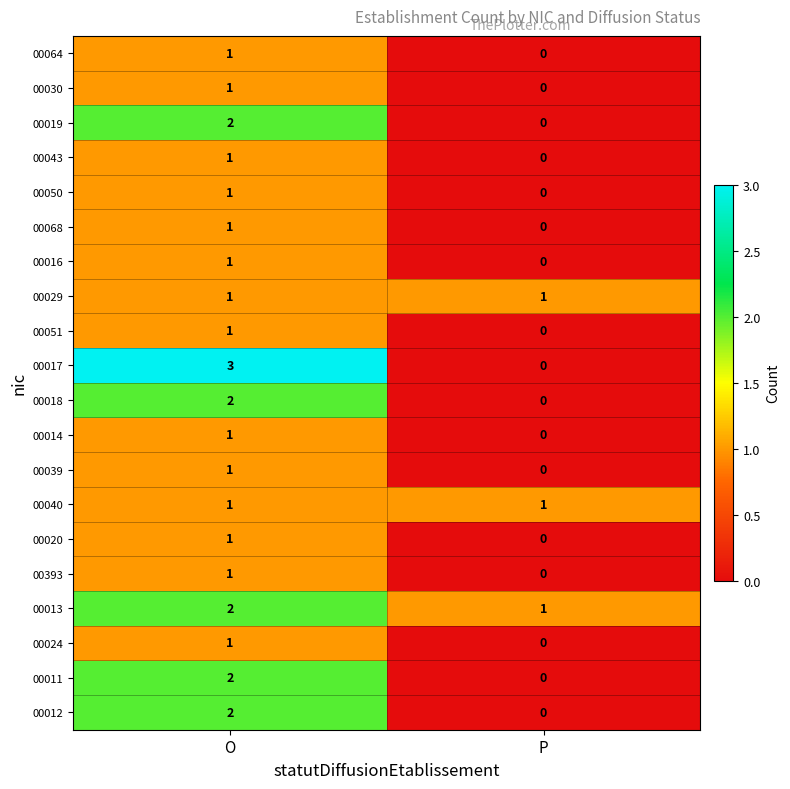

At which category does the chart reach its peak across all series?

O